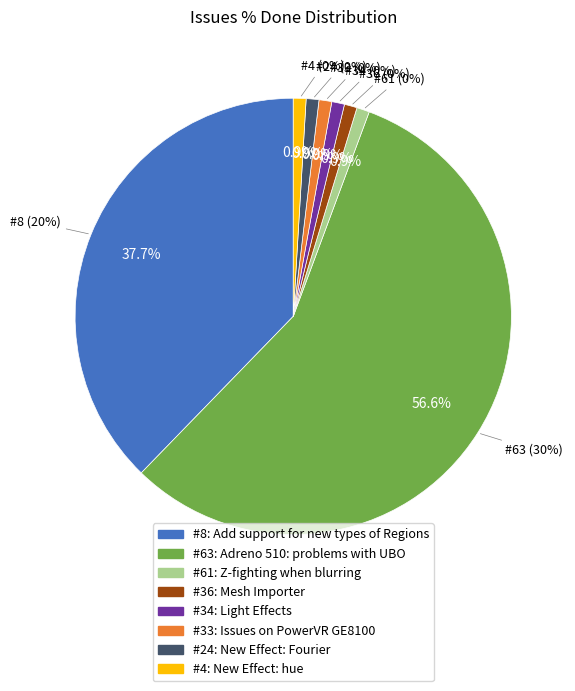

Is #63 the majority of the pie?

Yes